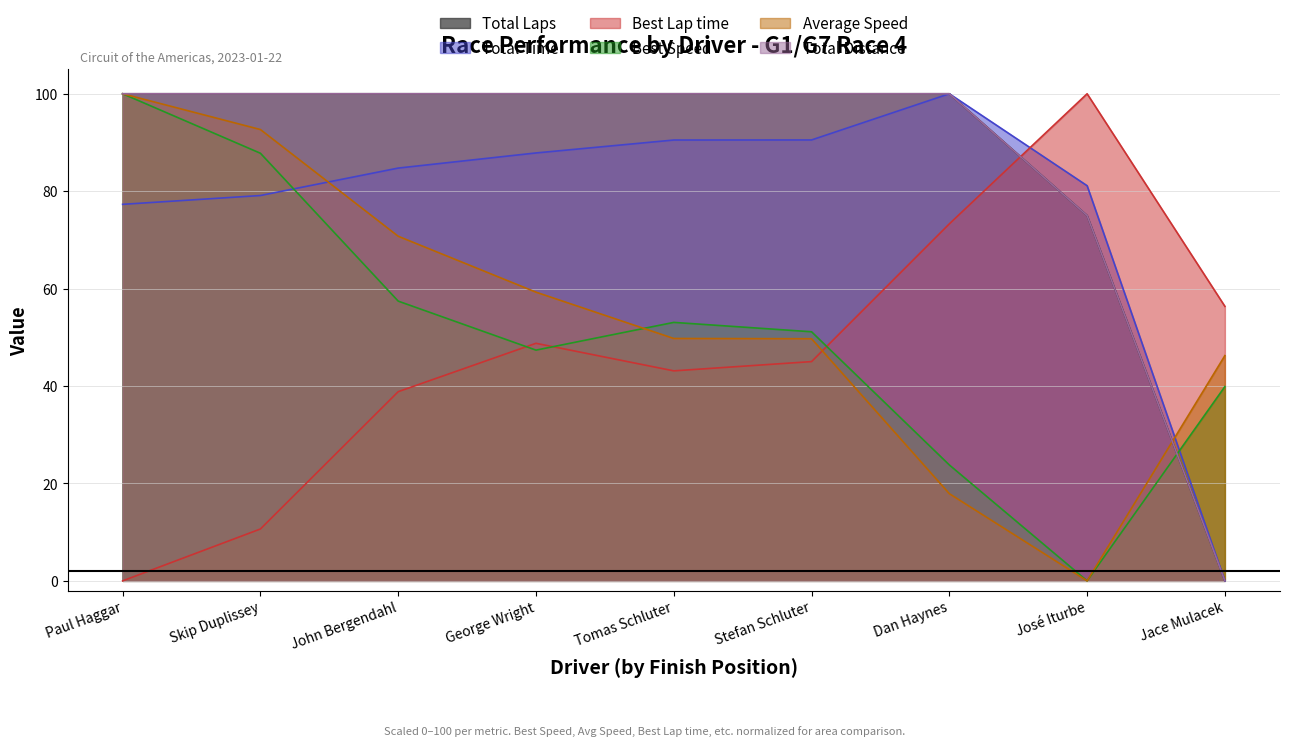

At how many categories does at least one series exceed 4?

9